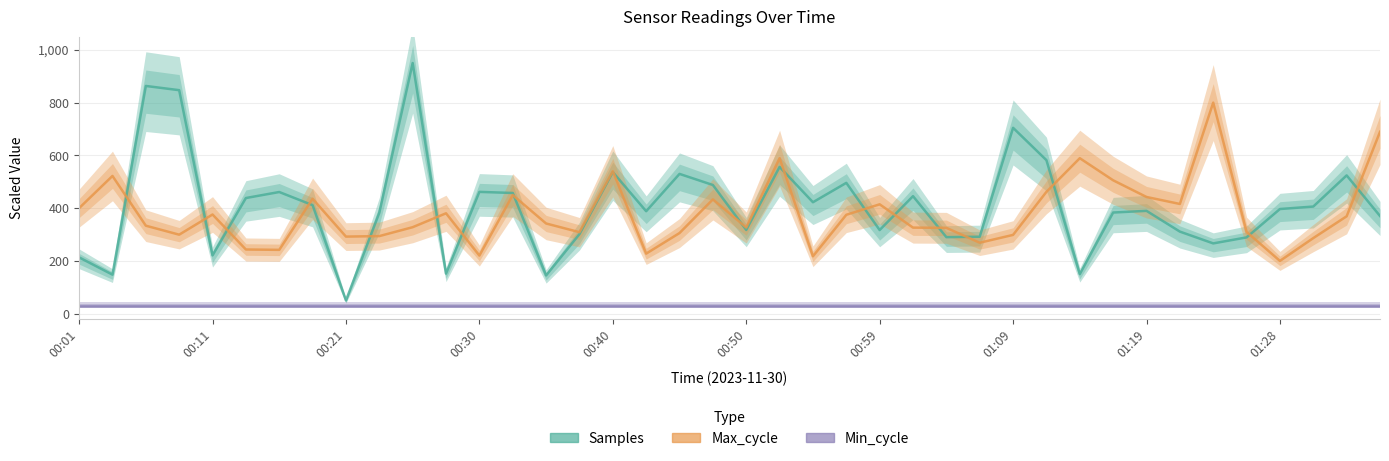

Reading left to right, extract all data points from this chart.

Samples: 213.3	147.9	863.1	847.1	220.9	438.3	461.1	411.4	50.0	382.6	950.0	151.9	461.6	457.4	144.9	301.4	536.5	388.3	529.7	487.7	317.3	556.2	422.4	495.8	317.0	445.4	290.0	291.6	704.4	581.8	150.0	383.3	389.8	311.0	266.4	289.1	396.6	406.0	524.1	370.2
Max_cycle: 399.9	522.0	333.5	299.4	375.9	243.2	241.9	435.6	292.1	294.0	327.8	380.5	220.3	449.6	341.8	308.9	539.8	227.6	305.6	433.1	326.7	589.3	217.6	374.8	414.5	326.2	325.3	268.9	298.6	461.8	589.3	505.5	442.3	415.8	800.0	310.0	200.0	286.4	369.1	689.2
Min_cycle: 28.0	28.0	28.0	28.0	28.0	28.0	28.0	28.0	28.0	28.0	28.0	28.0	28.0	28.0	28.0	28.0	28.0	28.0	28.0	28.0	28.0	28.0	28.0	28.0	28.0	28.0	28.0	28.0	28.0	28.0	28.0	28.0	28.0	28.0	28.0	28.0	28.0	28.0	28.0	28.0